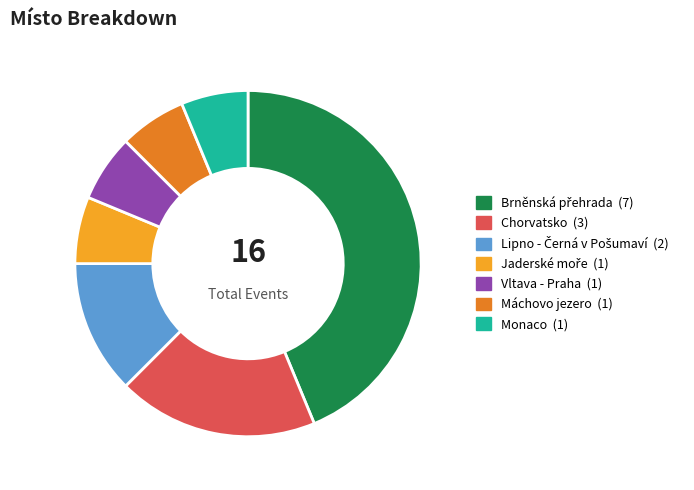

Count the number of slices in the pie.

7